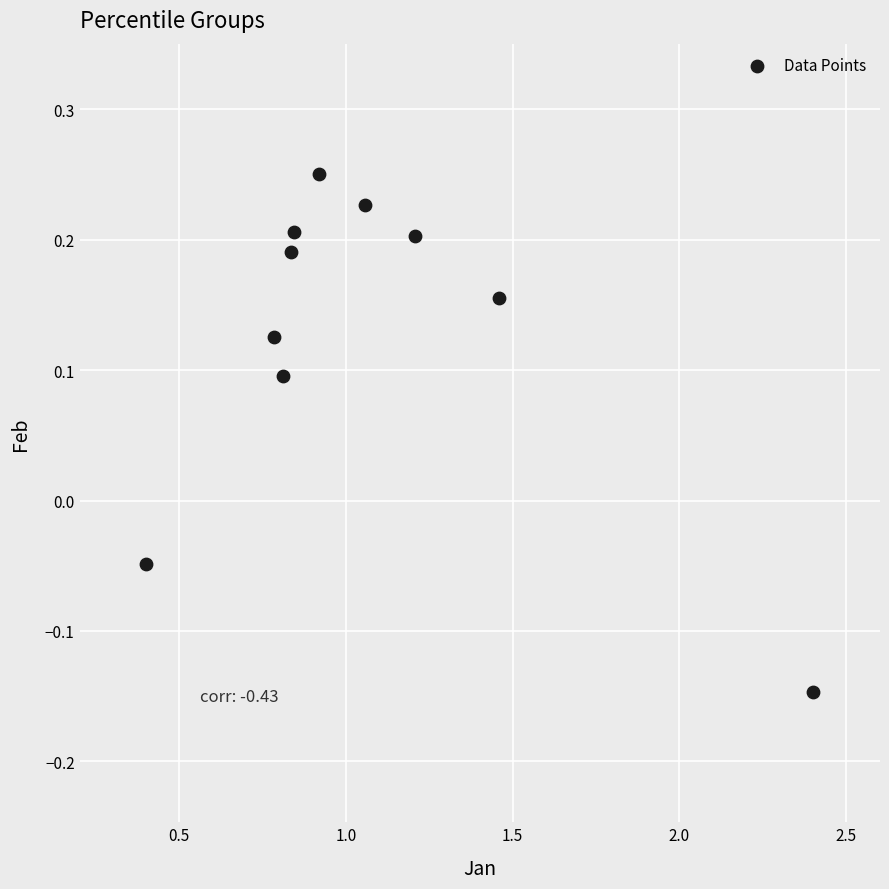

What is the range of Y values (max minus min)?

0.4